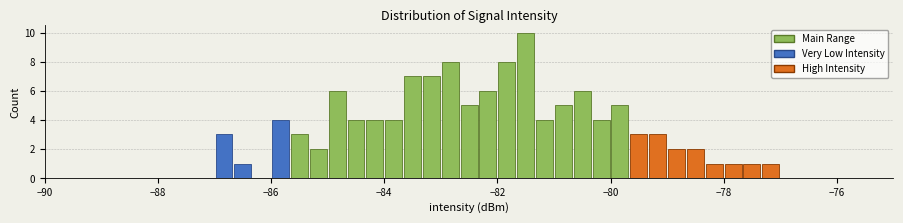

Read against the x-axis, roughly where is the centre of the tallest bar?

-81.4